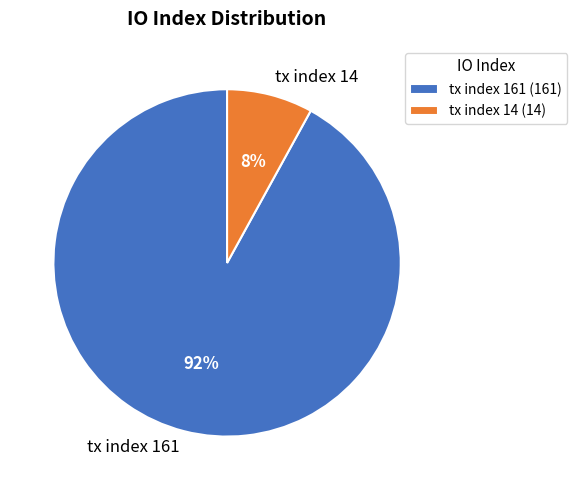

What is the largest slice in the pie chart?

tx index 161